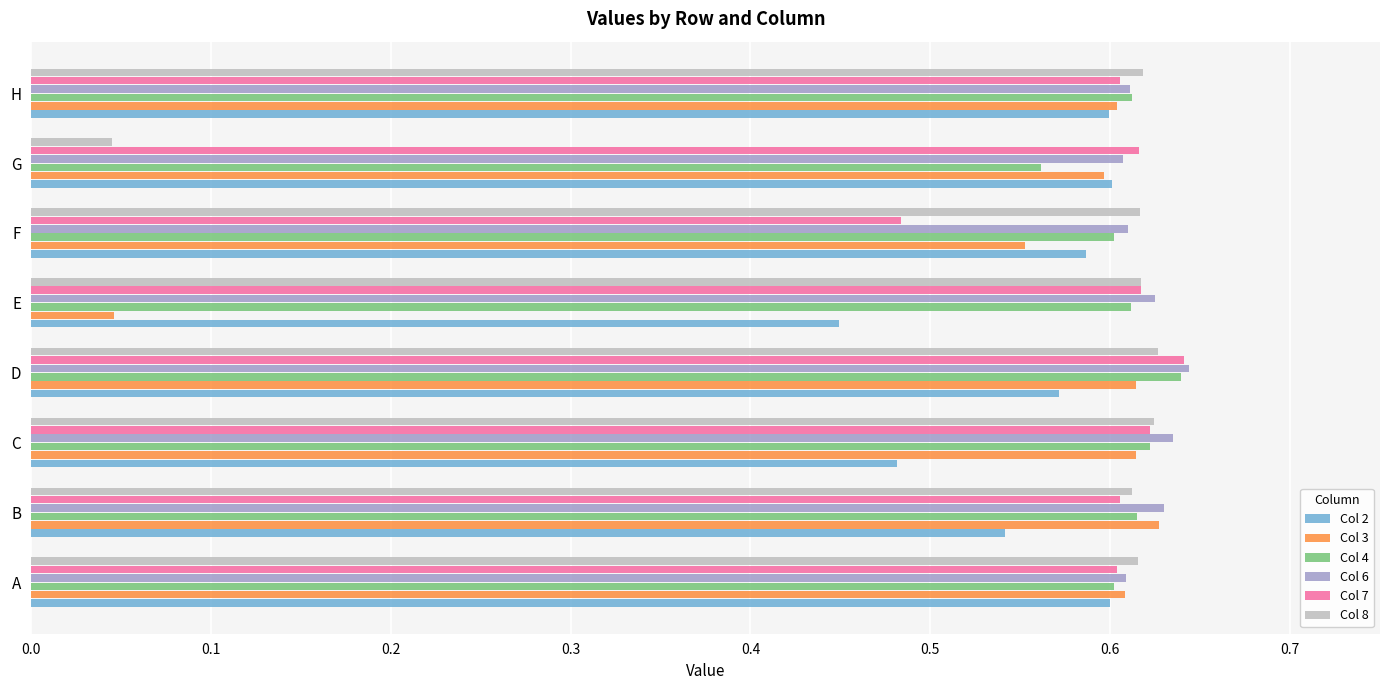

Is it true that Col 6 equals 0.9 at G?

False